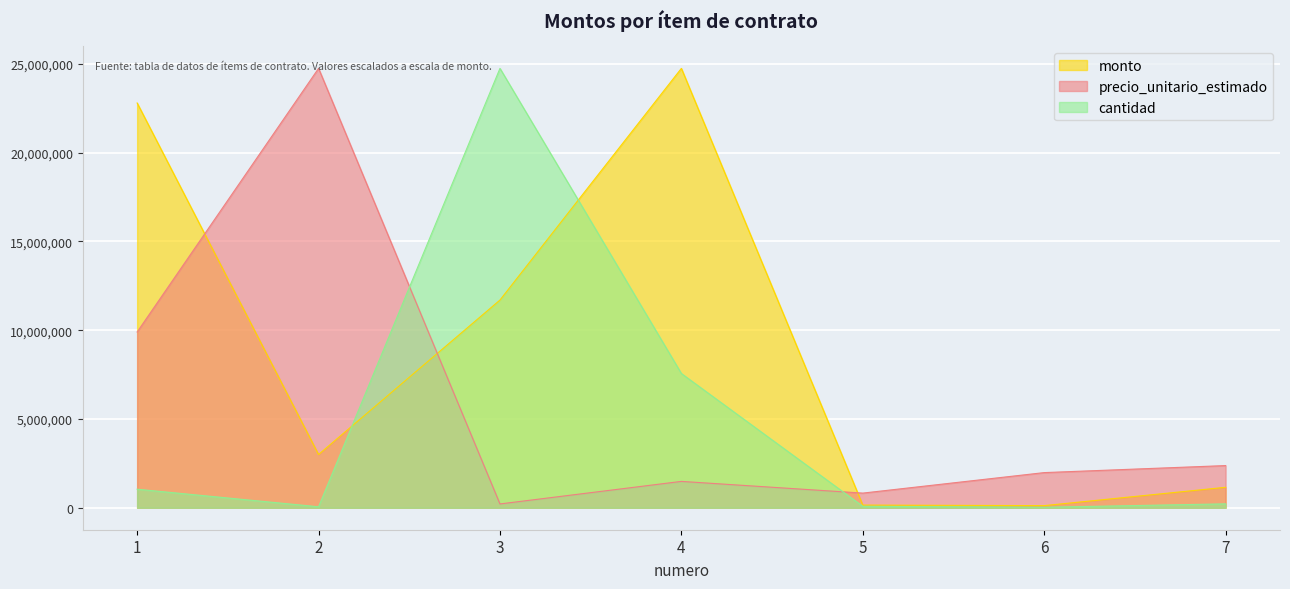

At how many categories does at least one series exceed 9827218?

4